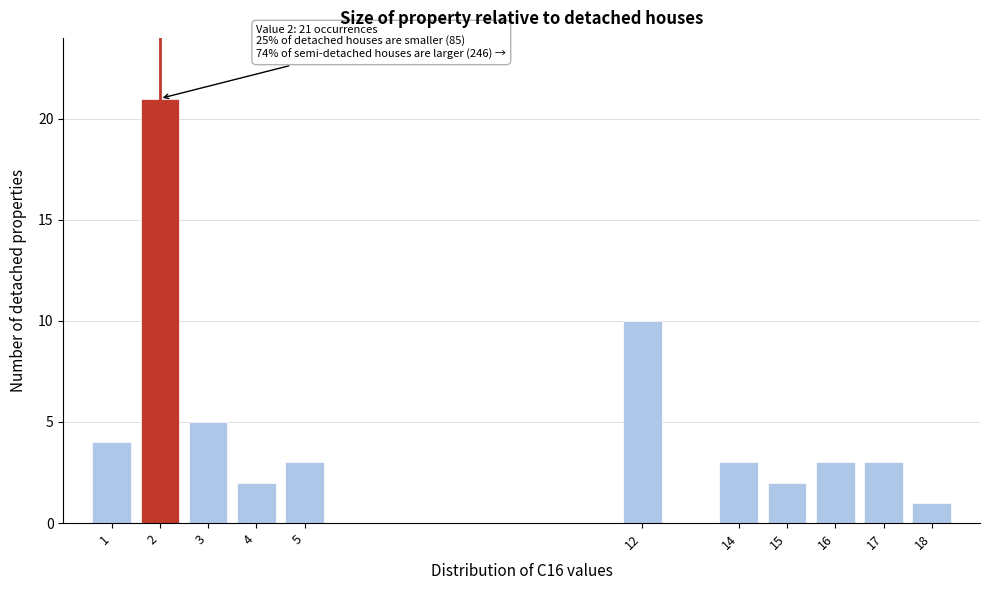

Reading left to right, list all the values displayed in this chart.

4	21	5	2	3	10	3	2	3	3	1